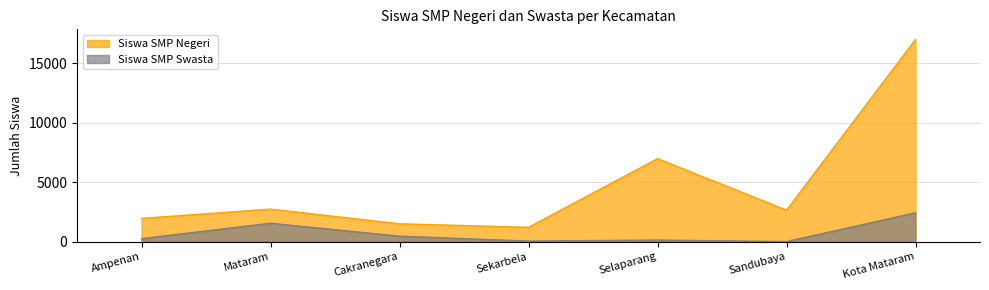

List the labels in order of Siswa SMP Swasta value, largest first.

Kota Mataram, Mataram, Cakranegara, Ampenan, Selaparang, Sekarbela, Sandubaya